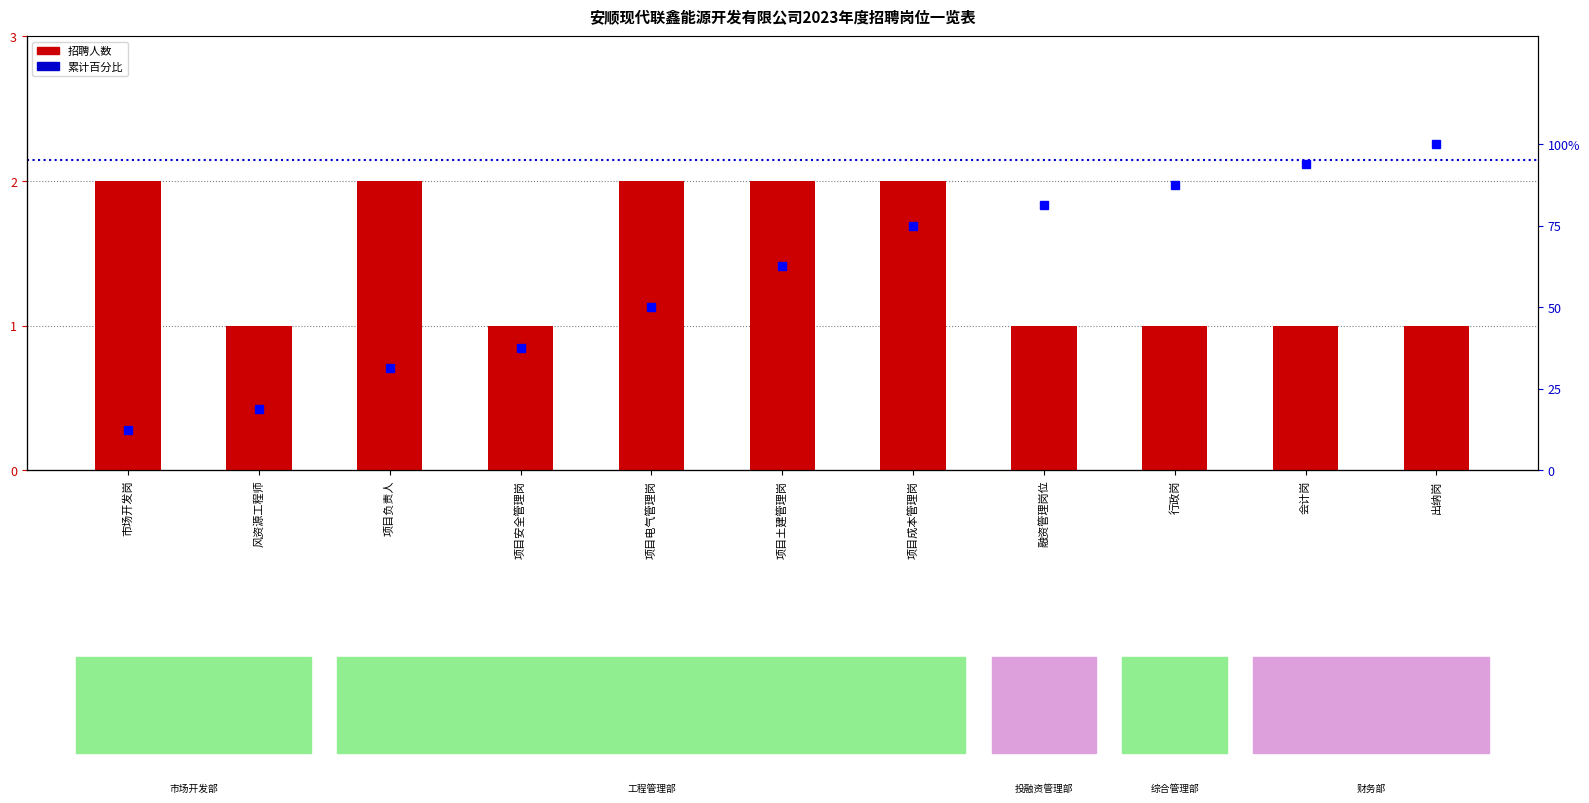

How many distinct data groups are displayed?

2